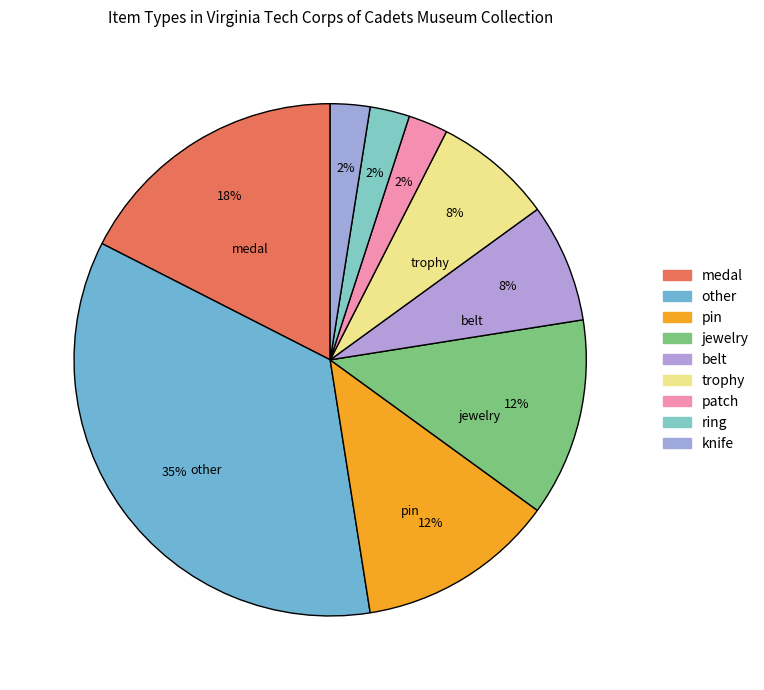

To the nearest percent, what is the average slice percentage?

11%